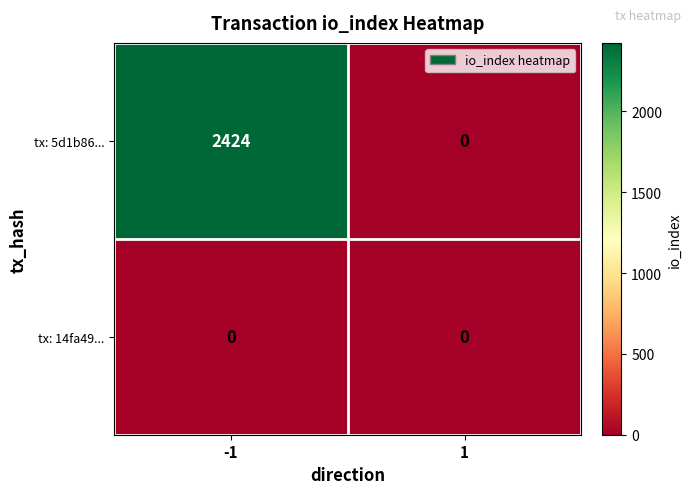

At which category is the sum across all series the highest?

-1